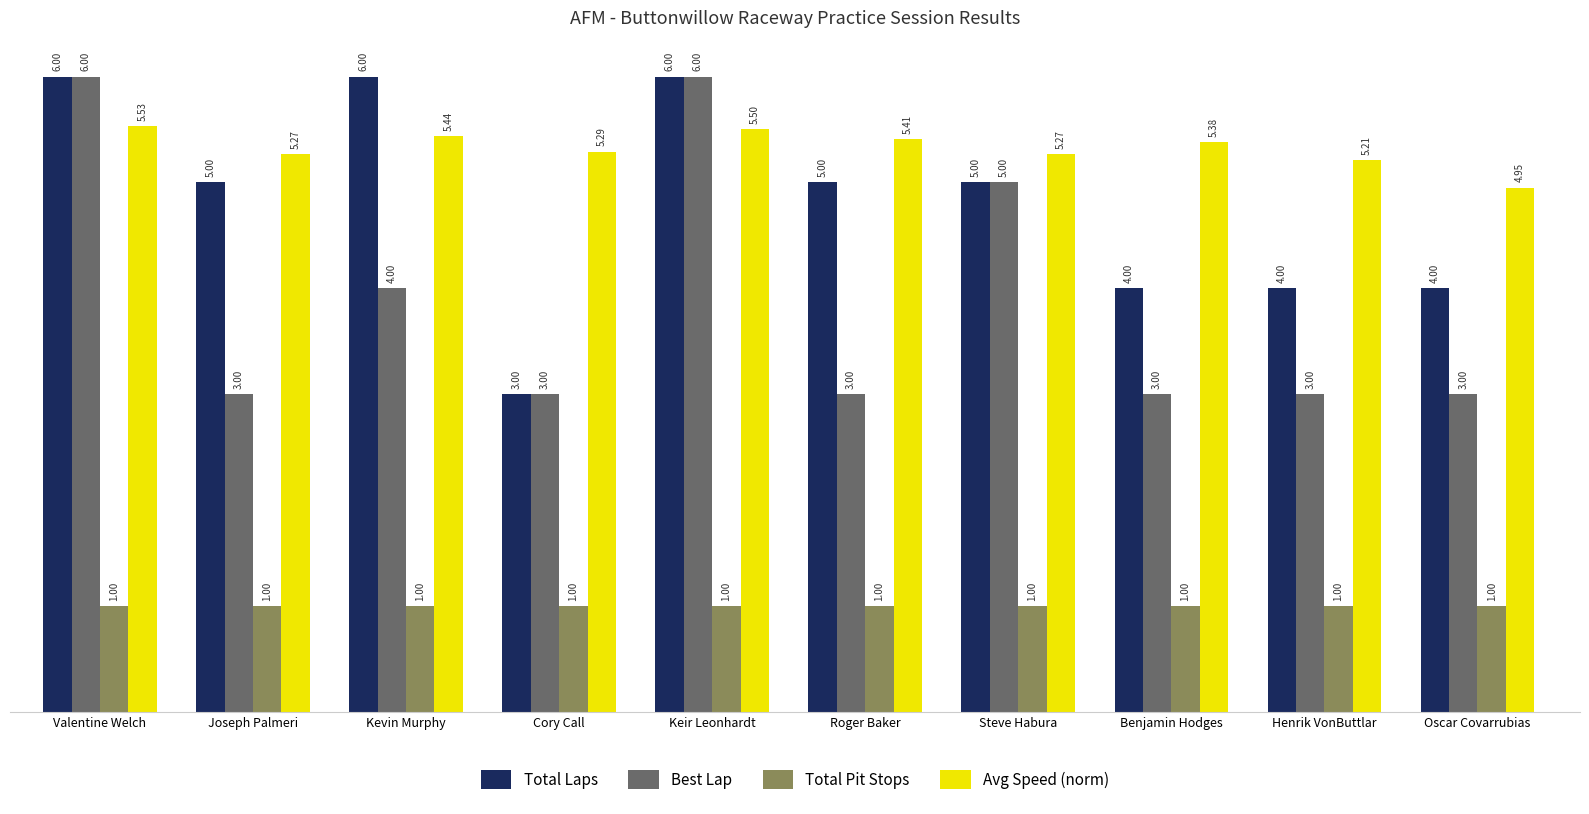

True or false: Total Laps has a value of 4.0 at Henrik VonButtlar.

True